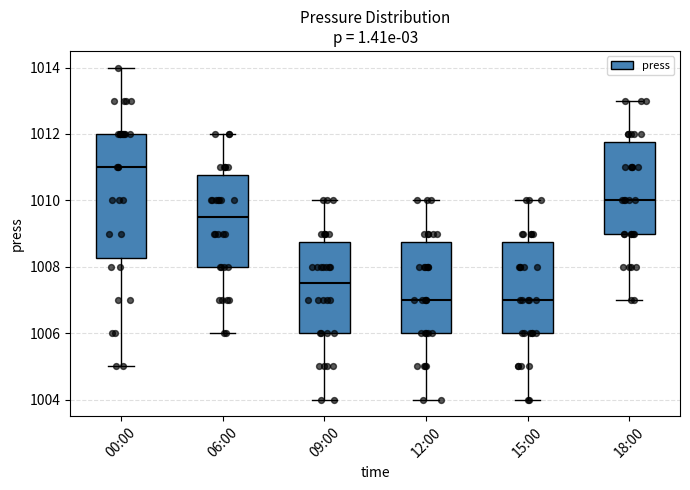

Reading left to right, transcribe this box plot: for each box, give where its median line is, the range the box spans, and where its two whiskers end, as read against the y-axis. The values are not printed on the chart, so give them approximately, as read against the axis.

00:00: median 1011.0, box 1008.2 to 1012.0, whiskers 1005.0 to 1014.0
06:00: median 1009.6, box 1008.0 to 1010.8, whiskers 1006.0 to 1012.0
09:00: median 1007.6, box 1006.0 to 1008.8, whiskers 1004.0 to 1010.0
12:00: median 1007.0, box 1006.0 to 1008.8, whiskers 1004.0 to 1010.0
15:00: median 1007.0, box 1006.0 to 1008.8, whiskers 1004.0 to 1010.0
18:00: median 1010.0, box 1009.0 to 1011.8, whiskers 1007.0 to 1013.0